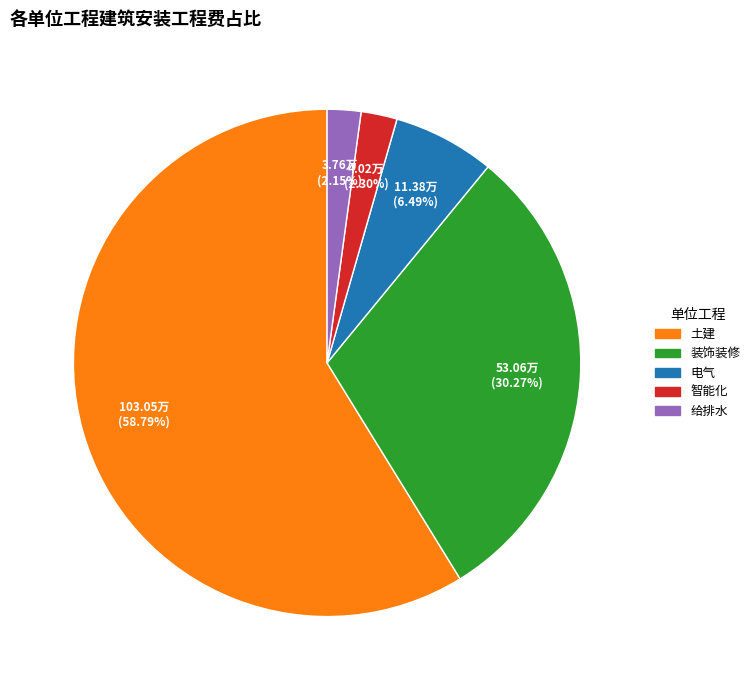

What is the largest slice in the pie chart?

土建